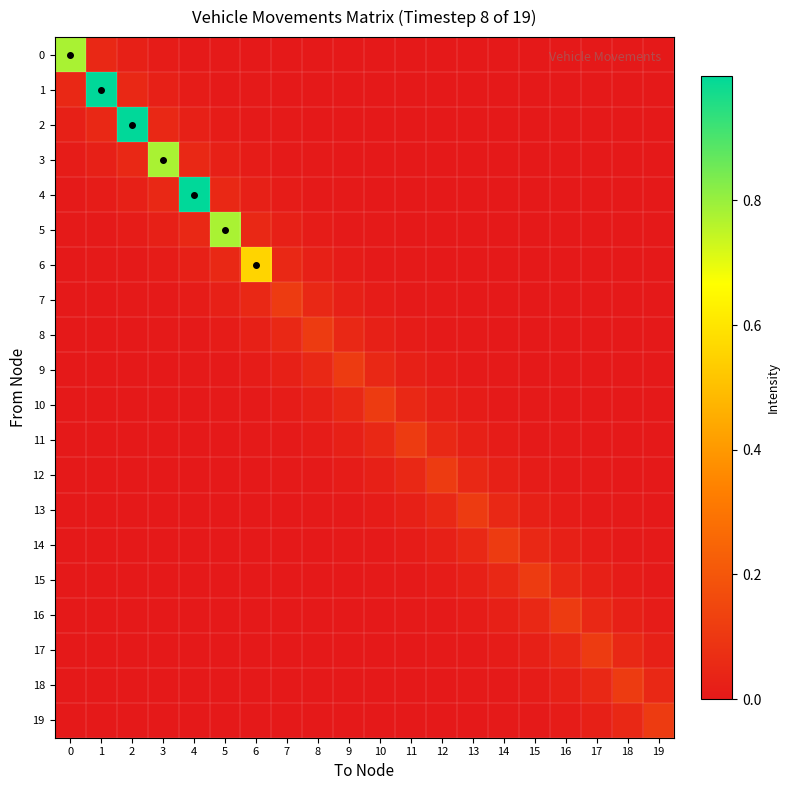

Reading right to left, extract all data points from this chart.

0: 19=0.0	18=0.0	17=0.0	16=0.0	15=0.0	14=0.0	13=0.0	12=0.0	11=0.0	10=0.0	9=0.0	8=0.0	7=0.0	6=0.0	5=0.0	4=0.0	3=0.0	2=0.0	1=0.0	0=0.8
1: 19=0.0	18=0.0	17=0.0	16=0.0	15=0.0	14=0.0	13=0.0	12=0.0	11=0.0	10=0.0	9=0.0	8=0.0	7=0.0	6=0.0	5=0.0	4=0.0	3=0.0	2=0.0	1=1.0	0=0.0
2: 19=0.0	18=0.0	17=0.0	16=0.0	15=0.0	14=0.0	13=0.0	12=0.0	11=0.0	10=0.0	9=0.0	8=0.0	7=0.0	6=0.0	5=0.0	4=0.0	3=0.0	2=1.0	1=0.0	0=0.0
3: 19=0.0	18=0.0	17=0.0	16=0.0	15=0.0	14=0.0	13=0.0	12=0.0	11=0.0	10=0.0	9=0.0	8=0.0	7=0.0	6=0.0	5=0.0	4=0.0	3=0.8	2=0.0	1=0.0	0=0.0
4: 19=0.0	18=0.0	17=0.0	16=0.0	15=0.0	14=0.0	13=0.0	12=0.0	11=0.0	10=0.0	9=0.0	8=0.0	7=0.0	6=0.0	5=0.0	4=1.0	3=0.0	2=0.0	1=0.0	0=0.0
5: 19=0.0	18=0.0	17=0.0	16=0.0	15=0.0	14=0.0	13=0.0	12=0.0	11=0.0	10=0.0	9=0.0	8=0.0	7=0.0	6=0.0	5=0.8	4=0.0	3=0.0	2=0.0	1=0.0	0=0.0
6: 19=0.0	18=0.0	17=0.0	16=0.0	15=0.0	14=0.0	13=0.0	12=0.0	11=0.0	10=0.0	9=0.0	8=0.0	7=0.0	6=0.6	5=0.0	4=0.0	3=0.0	2=0.0	1=0.0	0=0.0
7: 19=0.0	18=0.0	17=0.0	16=0.0	15=0.0	14=0.0	13=0.0	12=0.0	11=0.0	10=0.0	9=0.0	8=0.0	7=0.1	6=0.0	5=0.0	4=0.0	3=0.0	2=0.0	1=0.0	0=0.0
8: 19=0.0	18=0.0	17=0.0	16=0.0	15=0.0	14=0.0	13=0.0	12=0.0	11=0.0	10=0.0	9=0.0	8=0.1	7=0.0	6=0.0	5=0.0	4=0.0	3=0.0	2=0.0	1=0.0	0=0.0
9: 19=0.0	18=0.0	17=0.0	16=0.0	15=0.0	14=0.0	13=0.0	12=0.0	11=0.0	10=0.0	9=0.1	8=0.0	7=0.0	6=0.0	5=0.0	4=0.0	3=0.0	2=0.0	1=0.0	0=0.0
10: 19=0.0	18=0.0	17=0.0	16=0.0	15=0.0	14=0.0	13=0.0	12=0.0	11=0.0	10=0.1	9=0.0	8=0.0	7=0.0	6=0.0	5=0.0	4=0.0	3=0.0	2=0.0	1=0.0	0=0.0
11: 19=0.0	18=0.0	17=0.0	16=0.0	15=0.0	14=0.0	13=0.0	12=0.0	11=0.1	10=0.0	9=0.0	8=0.0	7=0.0	6=0.0	5=0.0	4=0.0	3=0.0	2=0.0	1=0.0	0=0.0
12: 19=0.0	18=0.0	17=0.0	16=0.0	15=0.0	14=0.0	13=0.0	12=0.1	11=0.0	10=0.0	9=0.0	8=0.0	7=0.0	6=0.0	5=0.0	4=0.0	3=0.0	2=0.0	1=0.0	0=0.0
13: 19=0.0	18=0.0	17=0.0	16=0.0	15=0.0	14=0.0	13=0.1	12=0.0	11=0.0	10=0.0	9=0.0	8=0.0	7=0.0	6=0.0	5=0.0	4=0.0	3=0.0	2=0.0	1=0.0	0=0.0
14: 19=0.0	18=0.0	17=0.0	16=0.0	15=0.0	14=0.1	13=0.0	12=0.0	11=0.0	10=0.0	9=0.0	8=0.0	7=0.0	6=0.0	5=0.0	4=0.0	3=0.0	2=0.0	1=0.0	0=0.0
15: 19=0.0	18=0.0	17=0.0	16=0.0	15=0.1	14=0.0	13=0.0	12=0.0	11=0.0	10=0.0	9=0.0	8=0.0	7=0.0	6=0.0	5=0.0	4=0.0	3=0.0	2=0.0	1=0.0	0=0.0
16: 19=0.0	18=0.0	17=0.0	16=0.1	15=0.0	14=0.0	13=0.0	12=0.0	11=0.0	10=0.0	9=0.0	8=0.0	7=0.0	6=0.0	5=0.0	4=0.0	3=0.0	2=0.0	1=0.0	0=0.0
17: 19=0.0	18=0.0	17=0.1	16=0.0	15=0.0	14=0.0	13=0.0	12=0.0	11=0.0	10=0.0	9=0.0	8=0.0	7=0.0	6=0.0	5=0.0	4=0.0	3=0.0	2=0.0	1=0.0	0=0.0
18: 19=0.0	18=0.1	17=0.0	16=0.0	15=0.0	14=0.0	13=0.0	12=0.0	11=0.0	10=0.0	9=0.0	8=0.0	7=0.0	6=0.0	5=0.0	4=0.0	3=0.0	2=0.0	1=0.0	0=0.0
19: 19=0.1	18=0.0	17=0.0	16=0.0	15=0.0	14=0.0	13=0.0	12=0.0	11=0.0	10=0.0	9=0.0	8=0.0	7=0.0	6=0.0	5=0.0	4=0.0	3=0.0	2=0.0	1=0.0	0=0.0